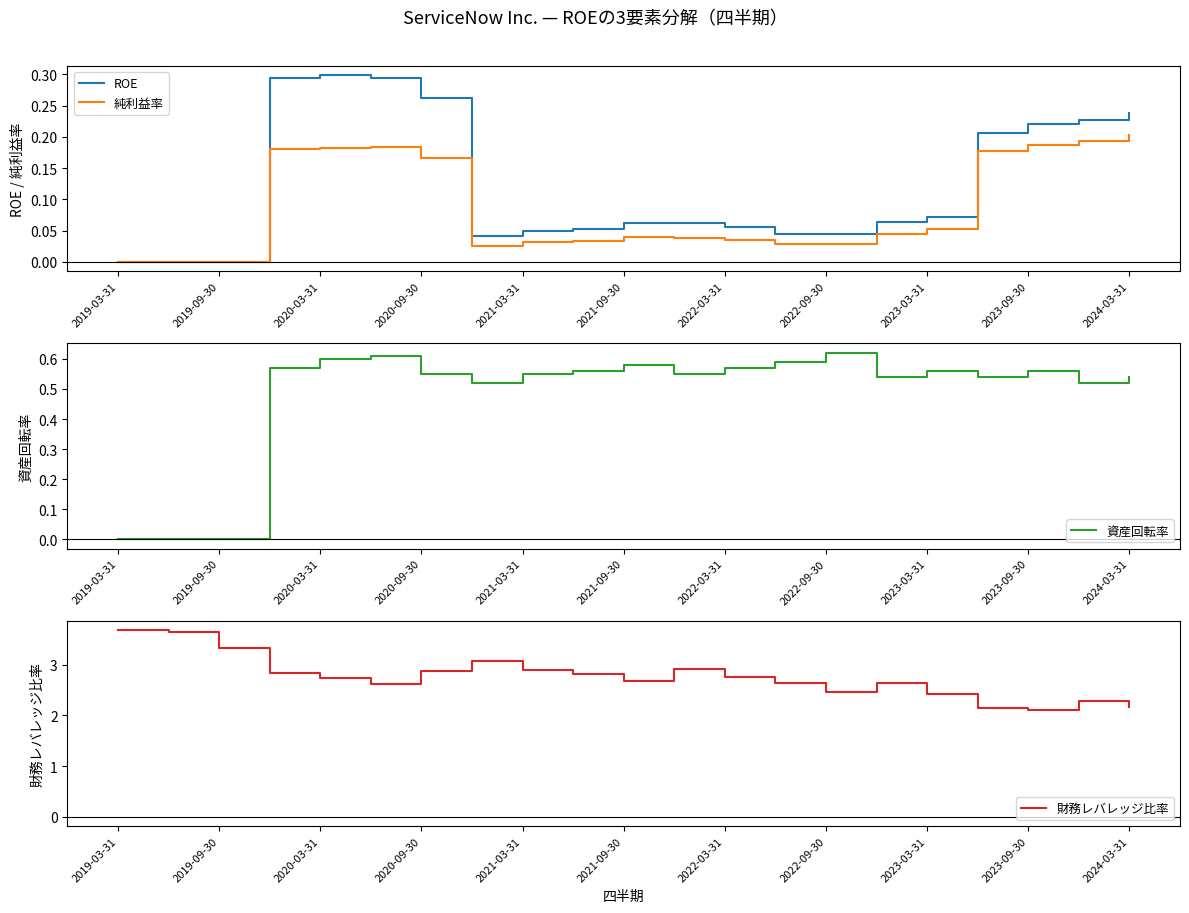

Which category has the highest value in the 純利益率 series?

2024-03-31